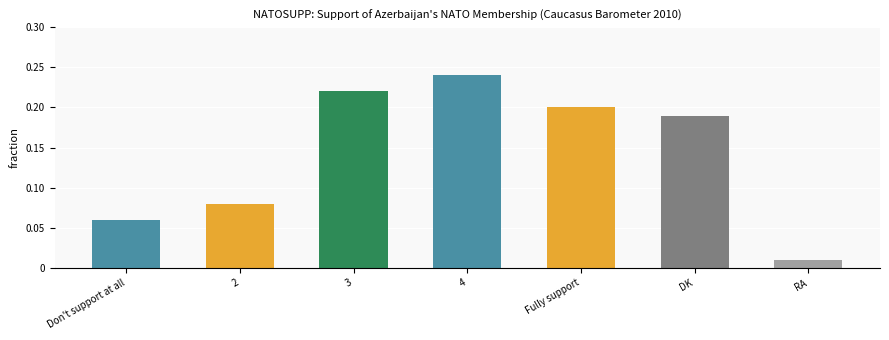

Does the chart contain any negative values?

No